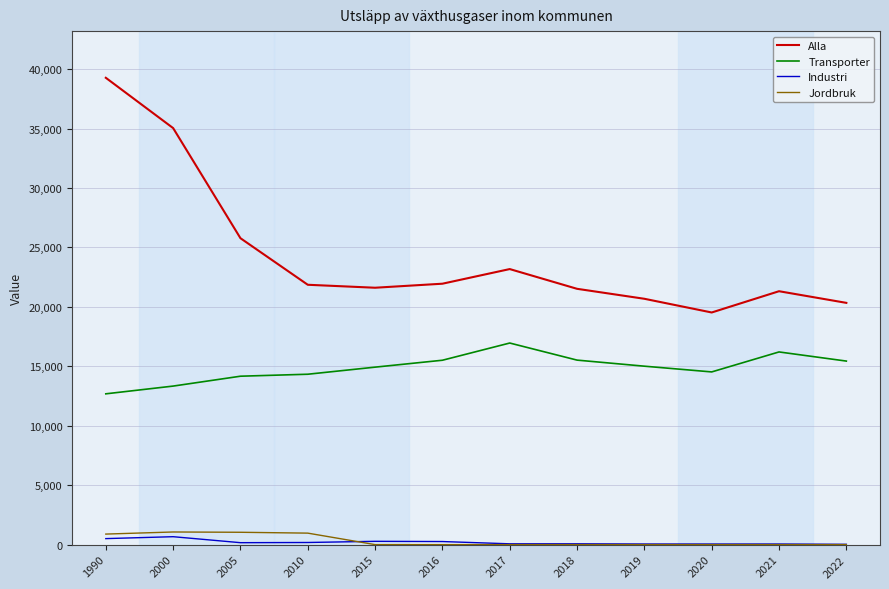

Count the number of categories in the chart.

12